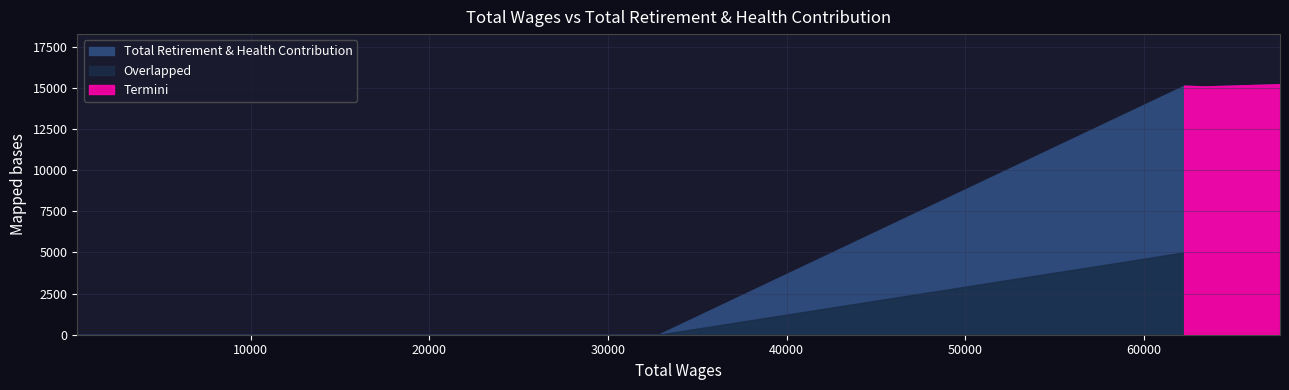

Reading left to right, list all the values displayed in this chart.

67606=15216	63347=15080	62241=15127	32806=0	23989=0	12845=0	299=0